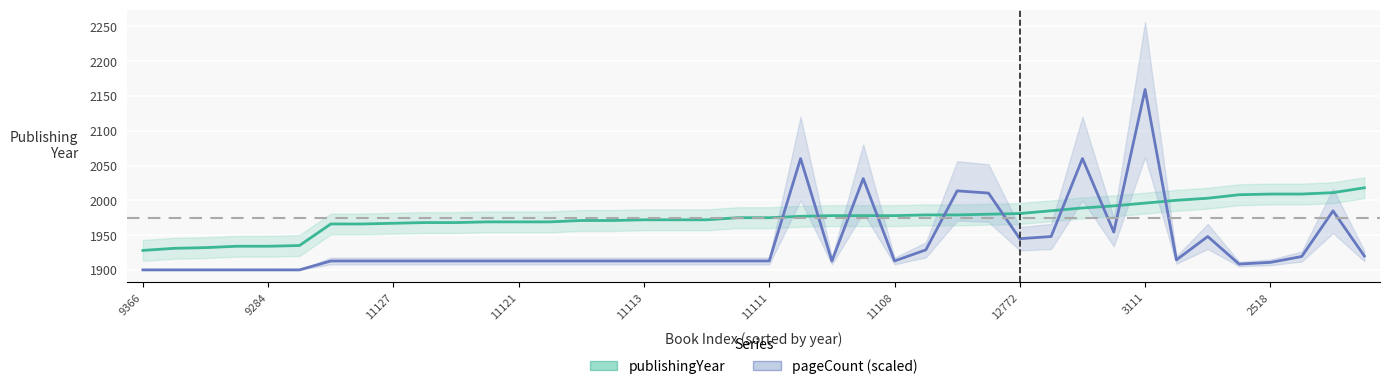

Reading left to right, extract all data points from this chart.

publishingYear: 1928.0	1931.0	1932.0	1934.0	1934.0	1935.0	1966.0	1966.0	1967.0	1968.0	1968.0	1969.0	1969.0	1969.0	1971.0	1971.0	1972.0	1972.0	1972.0	1975.0	1975.0	1977.0	1978.0	1978.0	1978.0	1979.0	1979.0	1980.0	1981.0	1985.0	1989.0	1992.0	1996.0	2000.0	2003.0	2008.0	2009.0	2009.0	2011.0	2018.0
pageCount (scaled): 1900.0	1900.0	1900.0	1900.0	1900.0	1900.0	1912.8	1912.8	1912.8	1912.8	1912.8	1912.8	1912.8	1912.8	1912.8	1912.8	1912.8	1912.8	1912.8	1912.8	1912.8	2060.0	1912.8	2031.2	1912.8	1928.8	2013.6	2010.4	1944.8	1948.0	2060.0	1954.4	2159.2	1914.4	1948.0	1908.4	1910.8	1919.2	1984.8	1920.0